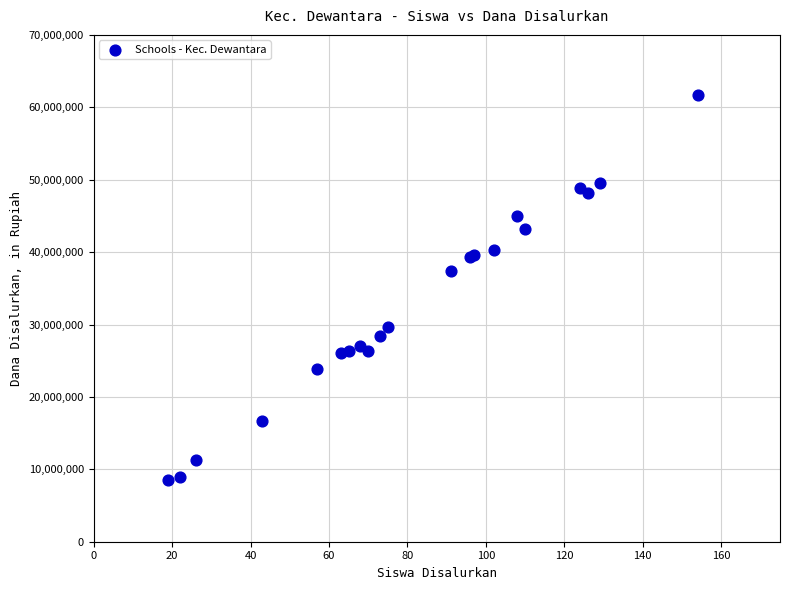

What Y value in the scatter plot is closest to 35100000?

37350000